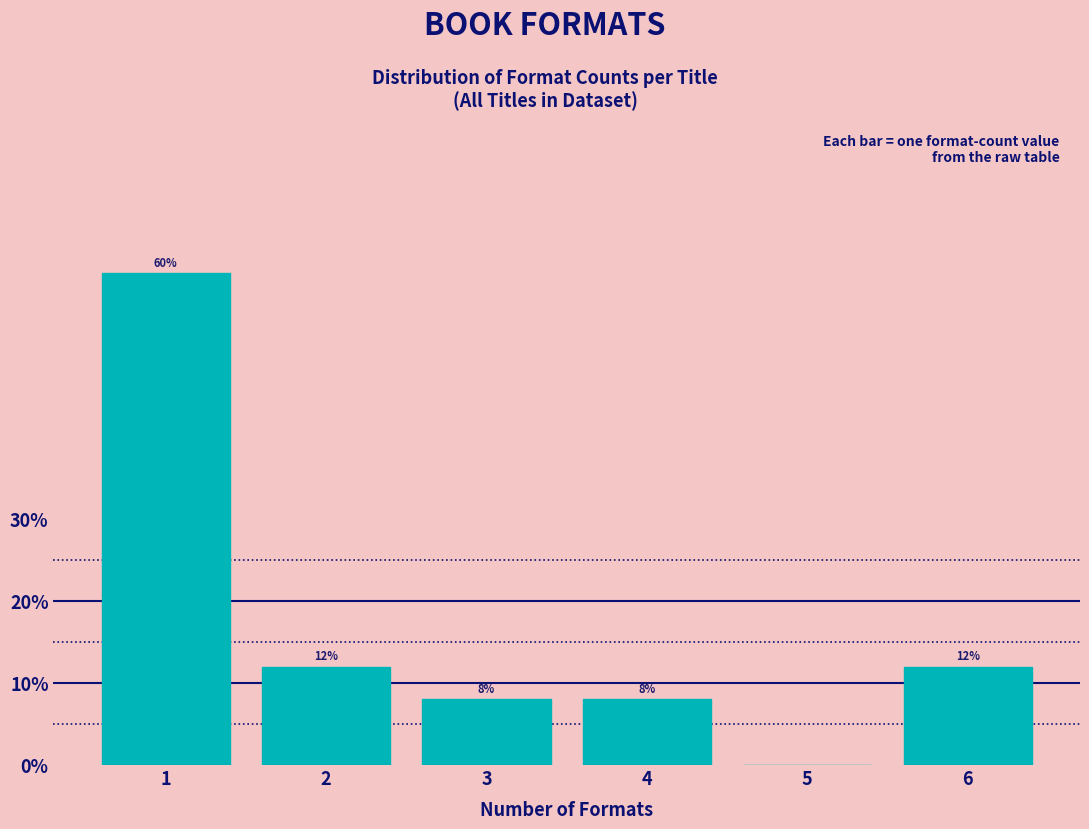

Reading right to left, extract all data points from this chart.

6=12	5=0	4=8	3=8	2=12	1=60